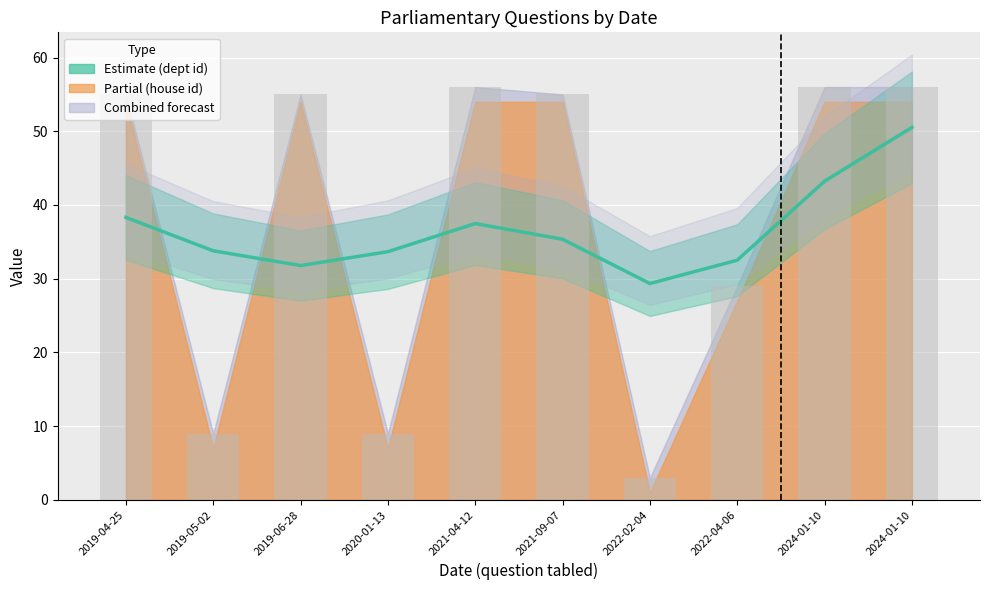

What is the minimum value shown in the chart?

29.3